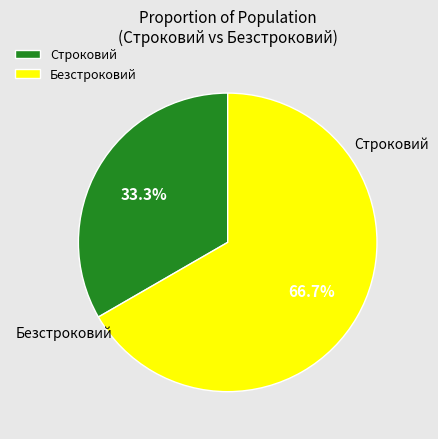

Do Строковий and Безстроковий together represent more than half of the pie?

Yes